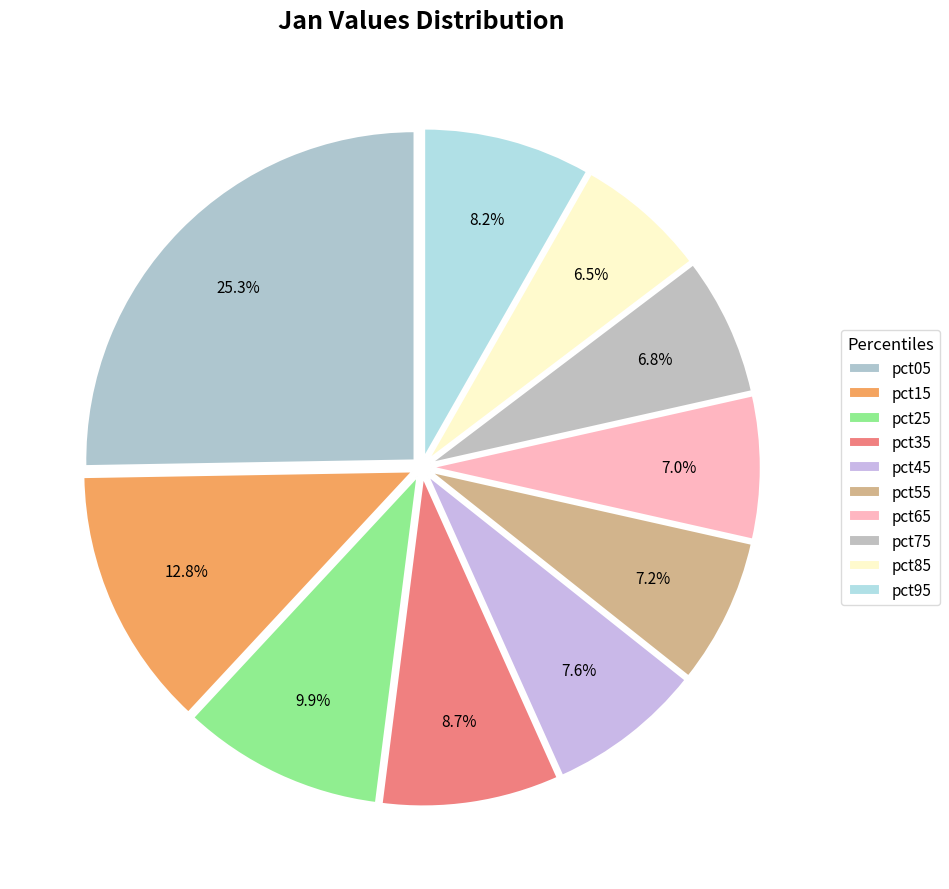

Count the number of slices in the pie.

10